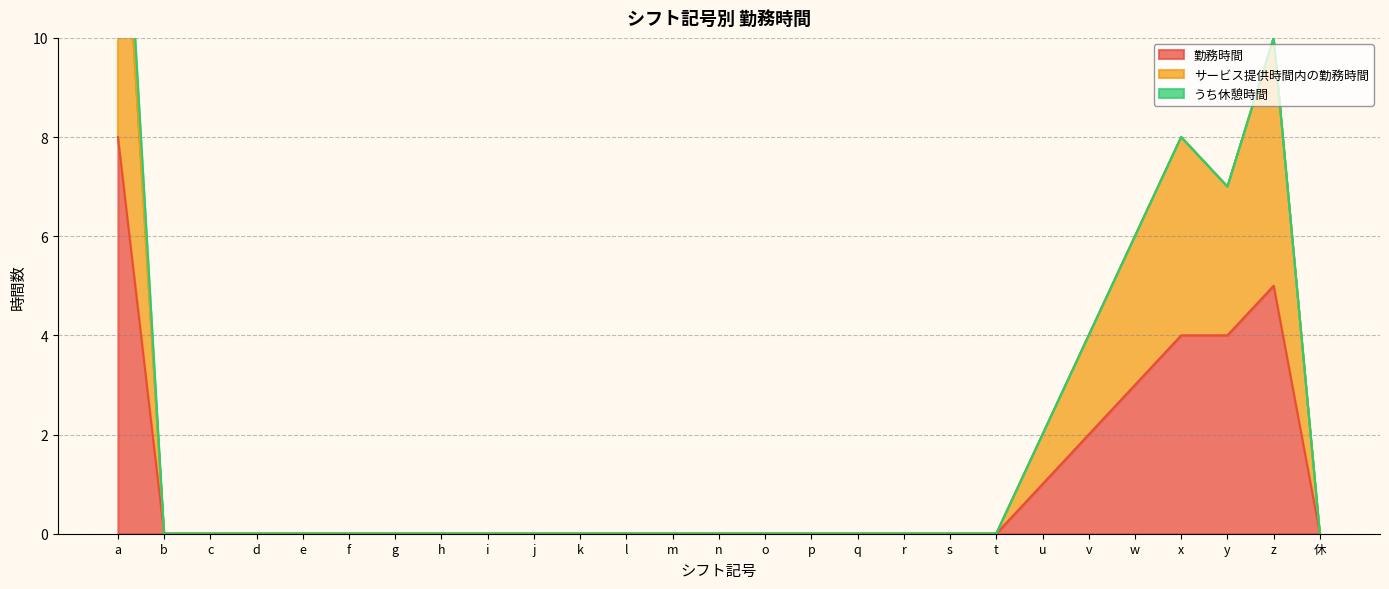

True or false: 勤務時間 and サービス提供時間内の勤務時間 cross at least once.

False